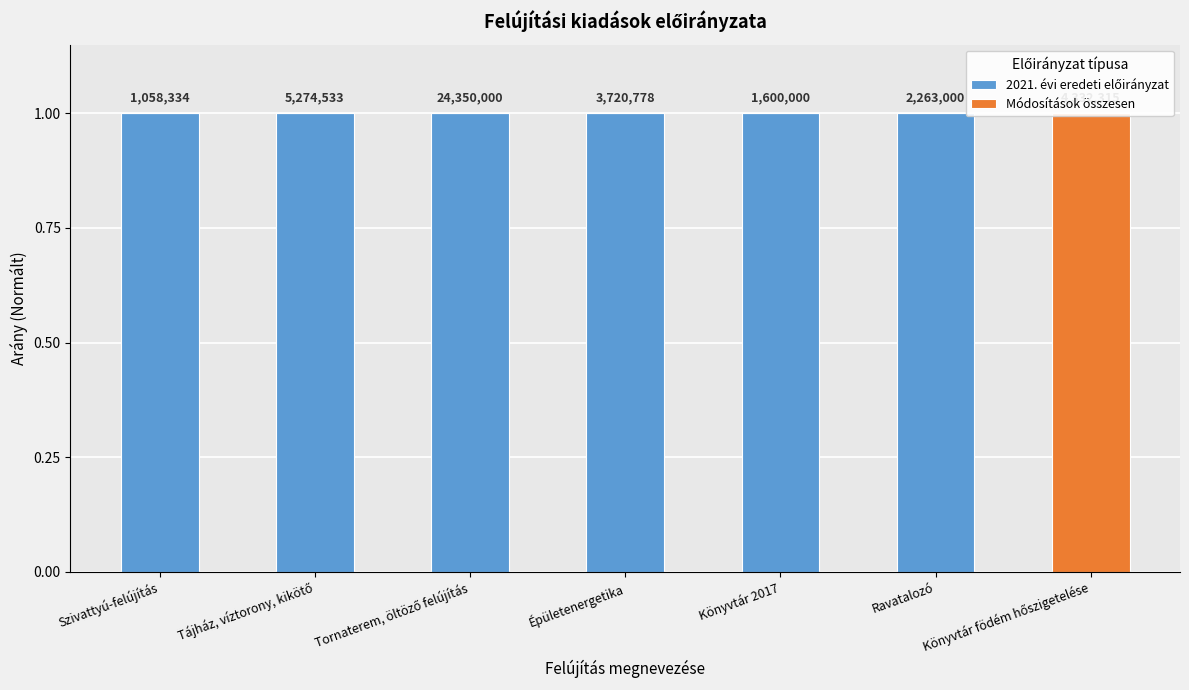

Count the number of data series in this chart.

2